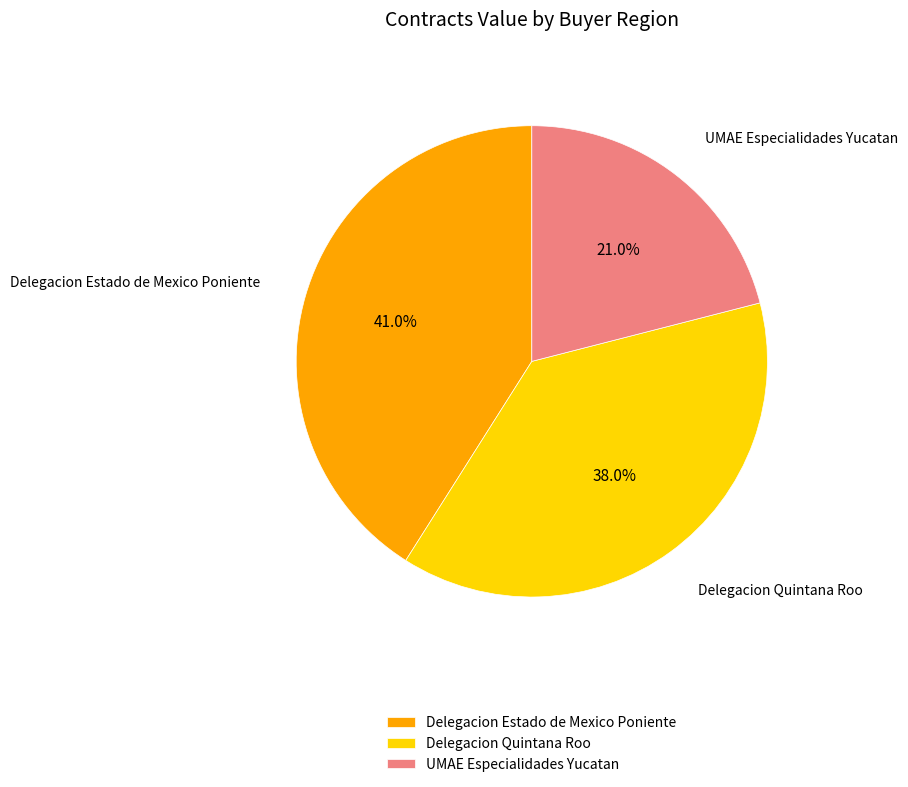

How many segments does this pie chart have?

3